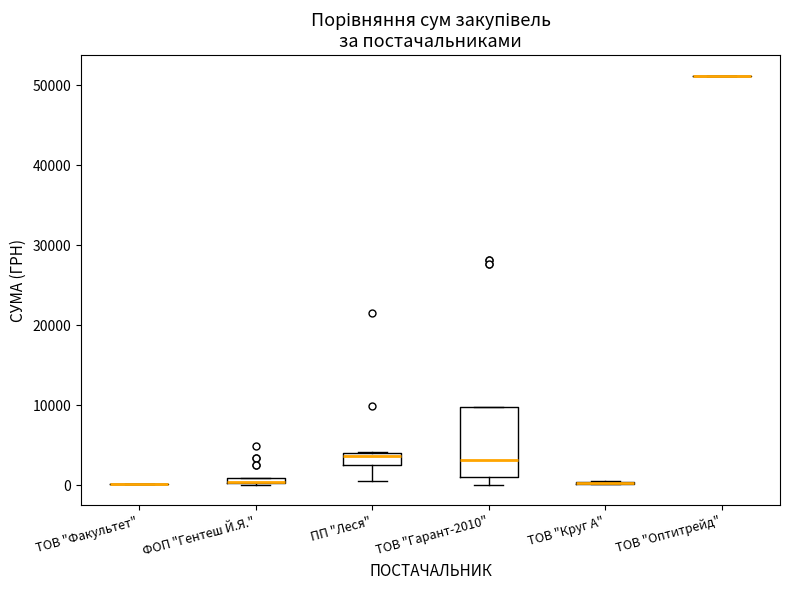

Which box is the tallest, from its lower edge to its upper edge?

ТОВ "Гарант-2010"